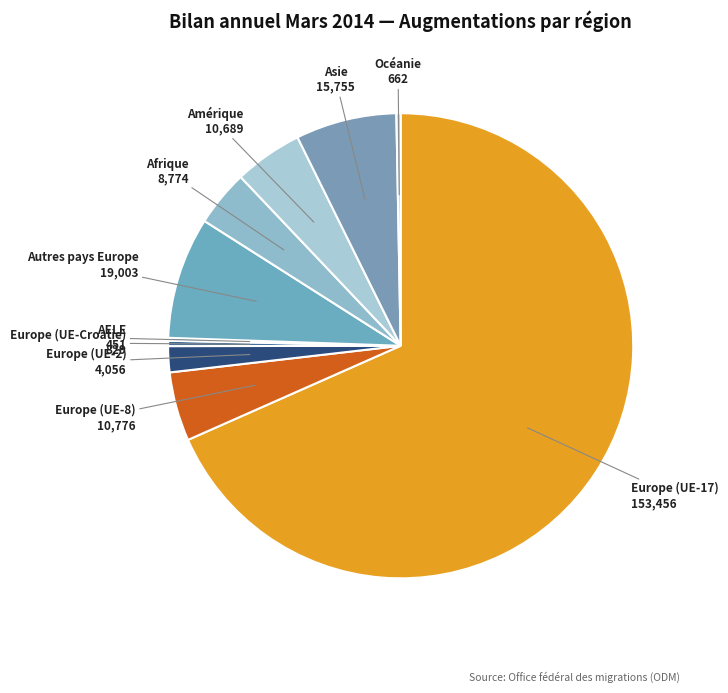

Which category has the biggest portion of the pie?

Europe (UE-17)